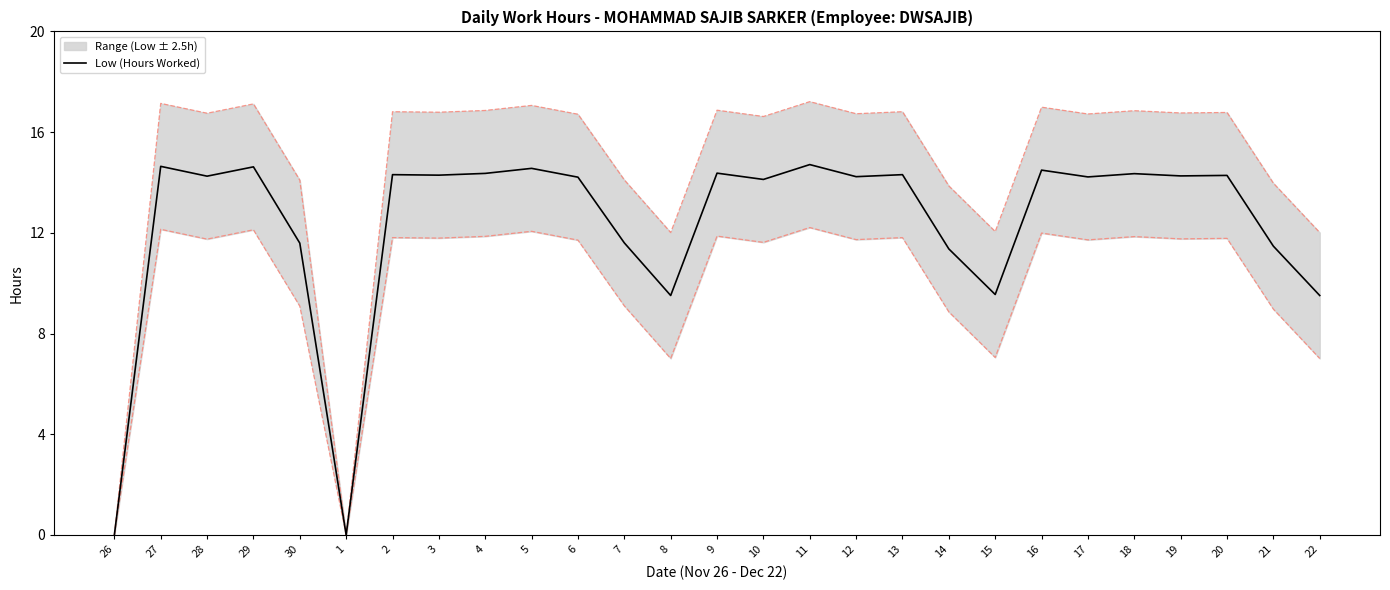

Reading left to right, list all the values displayed in this chart.

26=0.0	27=14.6	28=14.2	29=14.6	30=11.6	1=0.0	2=14.3	3=14.3	4=14.4	5=14.6	6=14.2	7=11.6	8=9.5	9=14.4	10=14.1	11=14.7	12=14.2	13=14.3	14=11.4	15=9.6	16=14.5	17=14.2	18=14.3	19=14.3	20=14.3	21=11.5	22=9.5